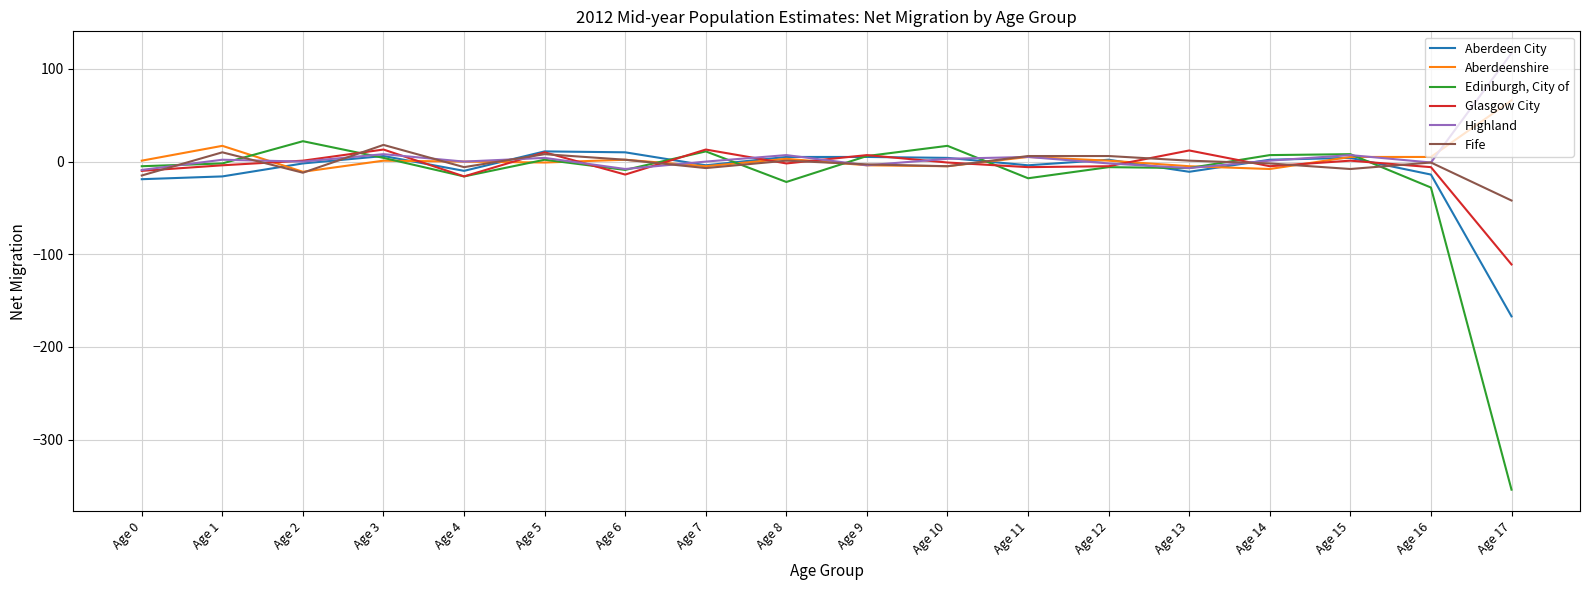

At which label does Edinburgh, City of reach its peak?

Age 2